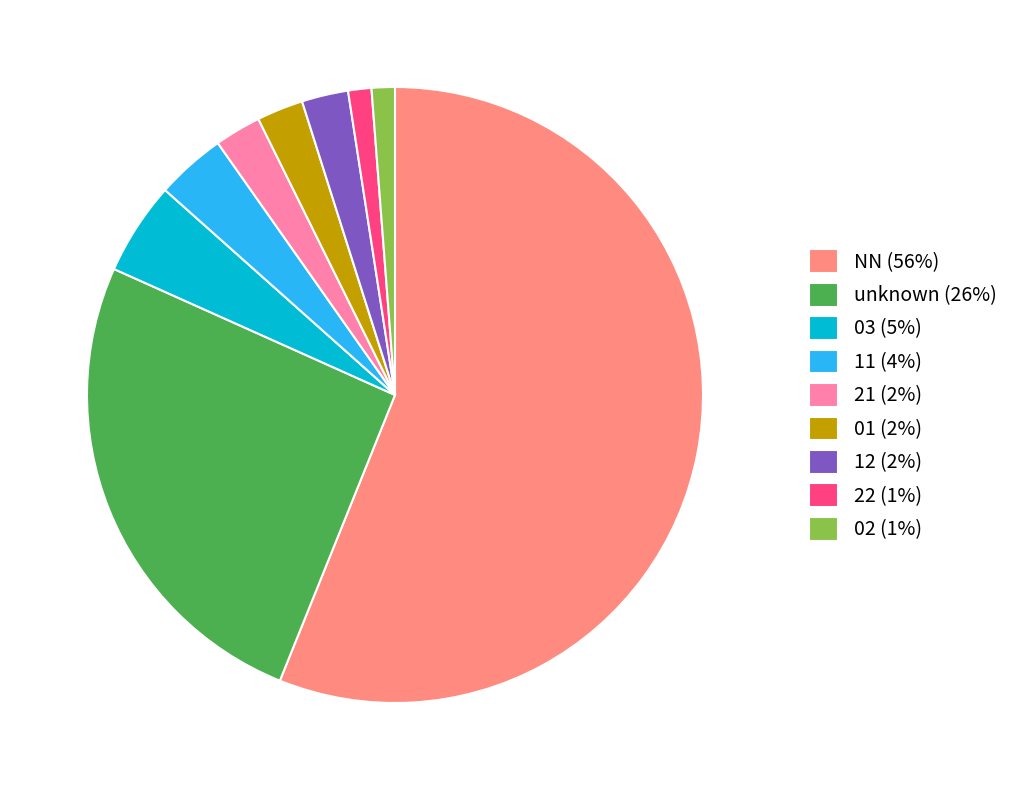

True or false: 02 (1%) accounts for 1% of the total.

True